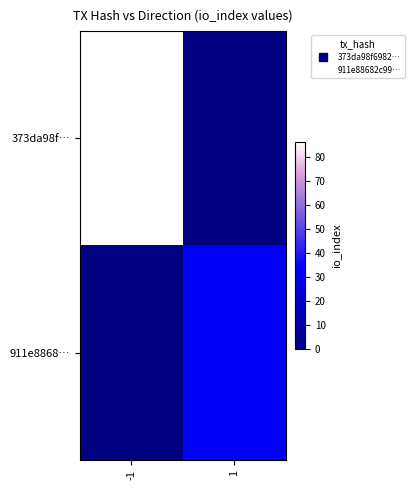

Reading left to right, transcribe all the data shown in this chart.

373da98f…: -1=86	1=0
911e8868…: -1=0	1=32